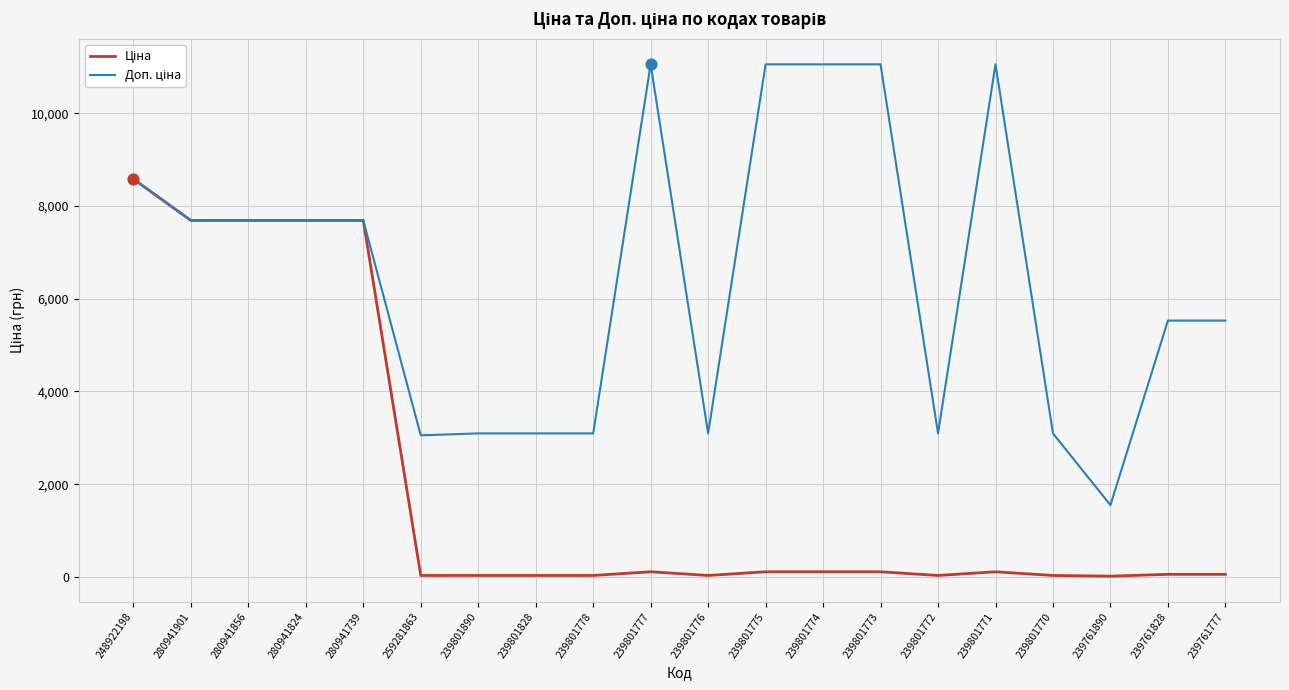

At which category is the sum across all series the highest?

248922198